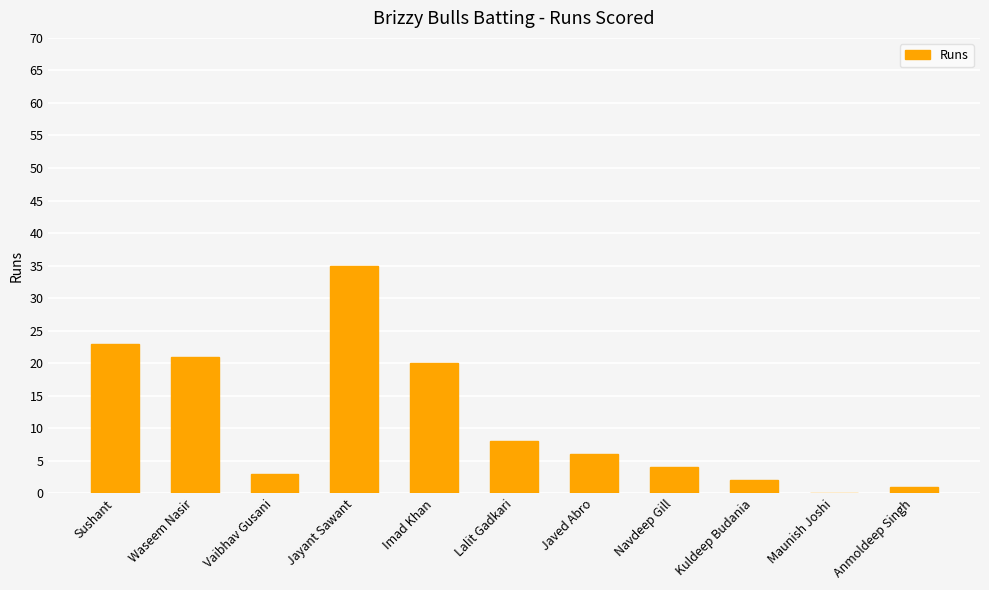

Reading left to right, extract all data points from this chart.

Sushant=23	Waseem Nasir=21	Vaibhav Gusani=3	Jayant Sawant=35	Imad Khan=20	Lalit Gadkari=8	Javed Abro=6	Navdeep Gill=4	Kuldeep Budania=2	Maunish Joshi=0	Anmoldeep Singh=1